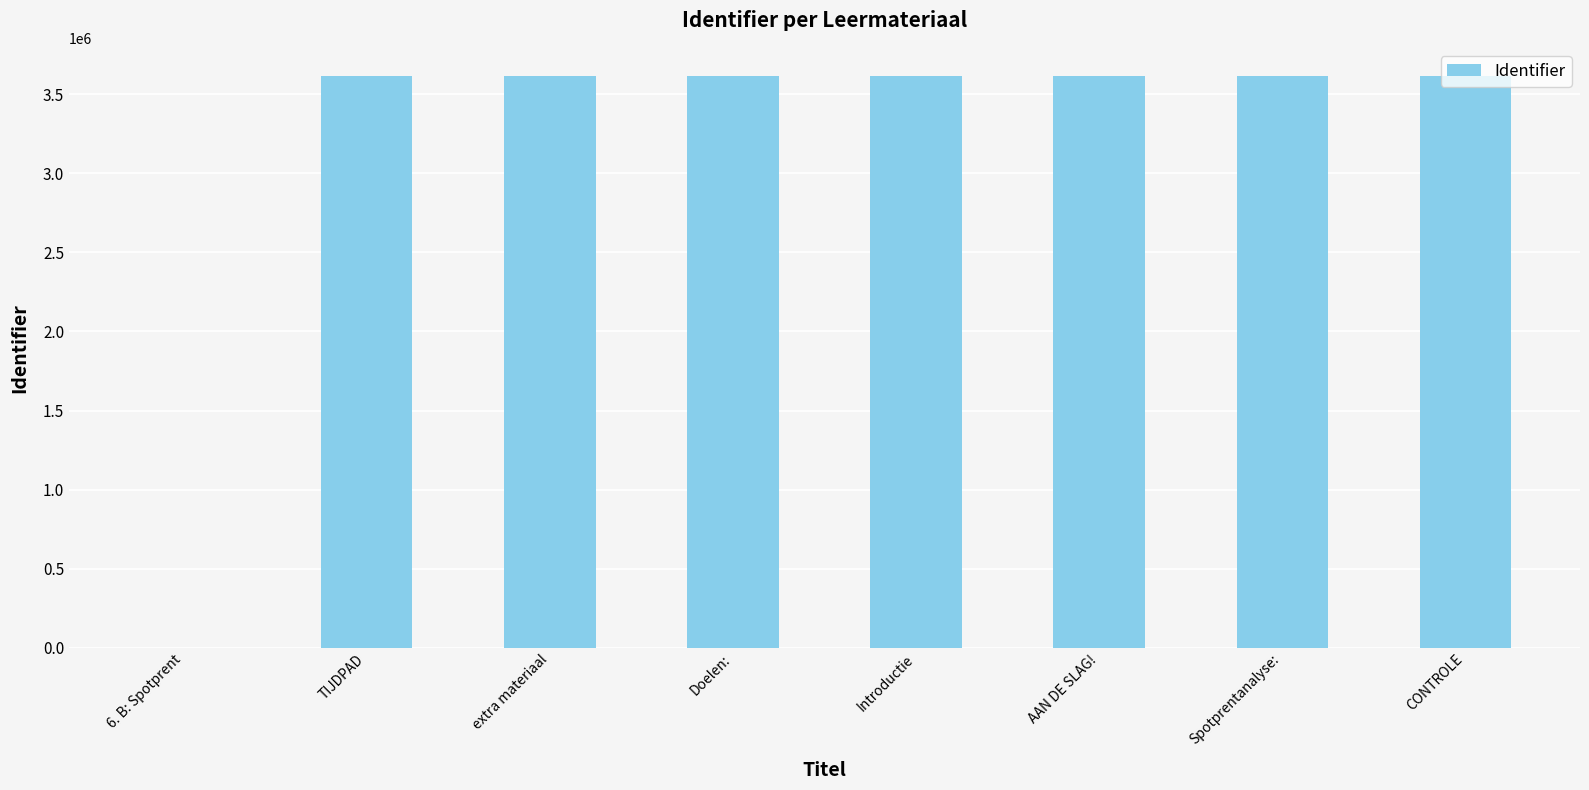

Approximately how many times larger is the value at Introductie compared to Doelen:?

1.0